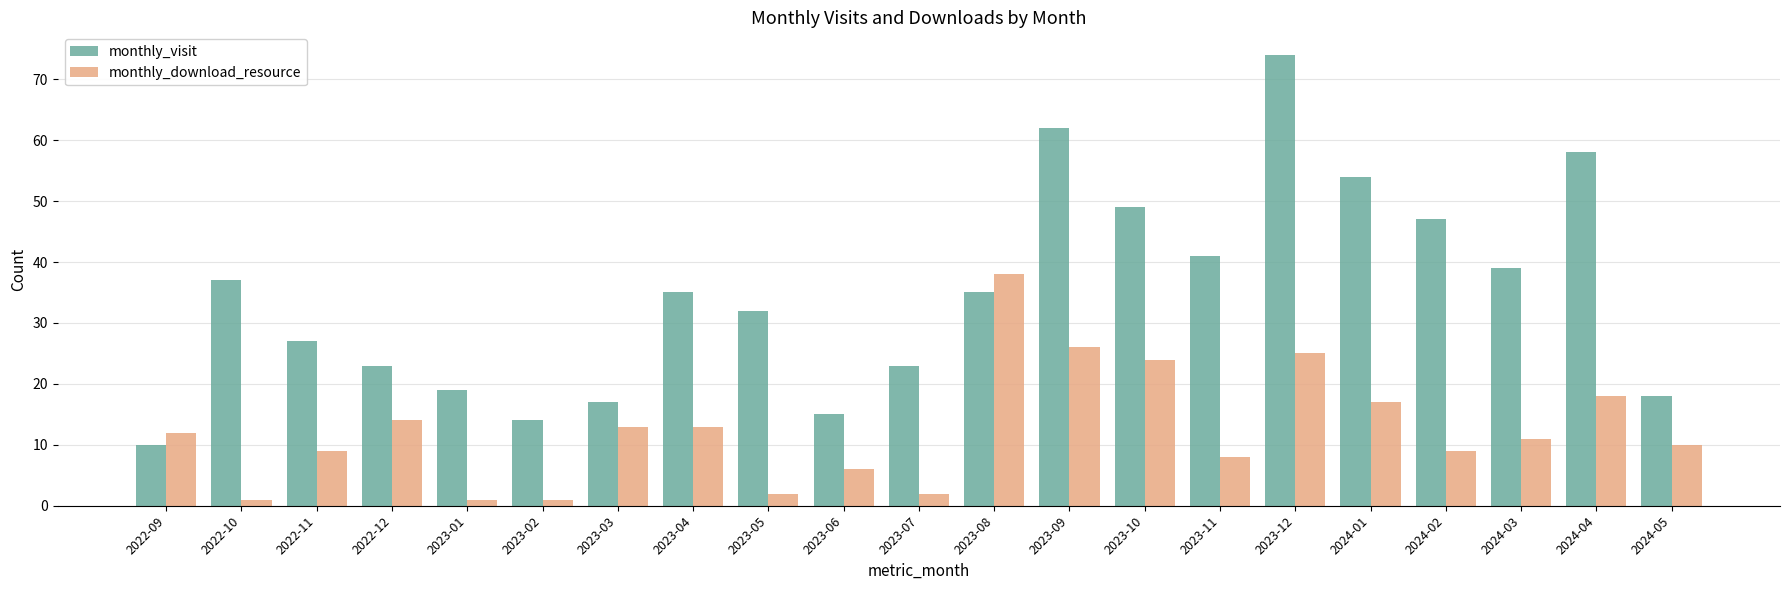

Does the chart contain any negative values?

No